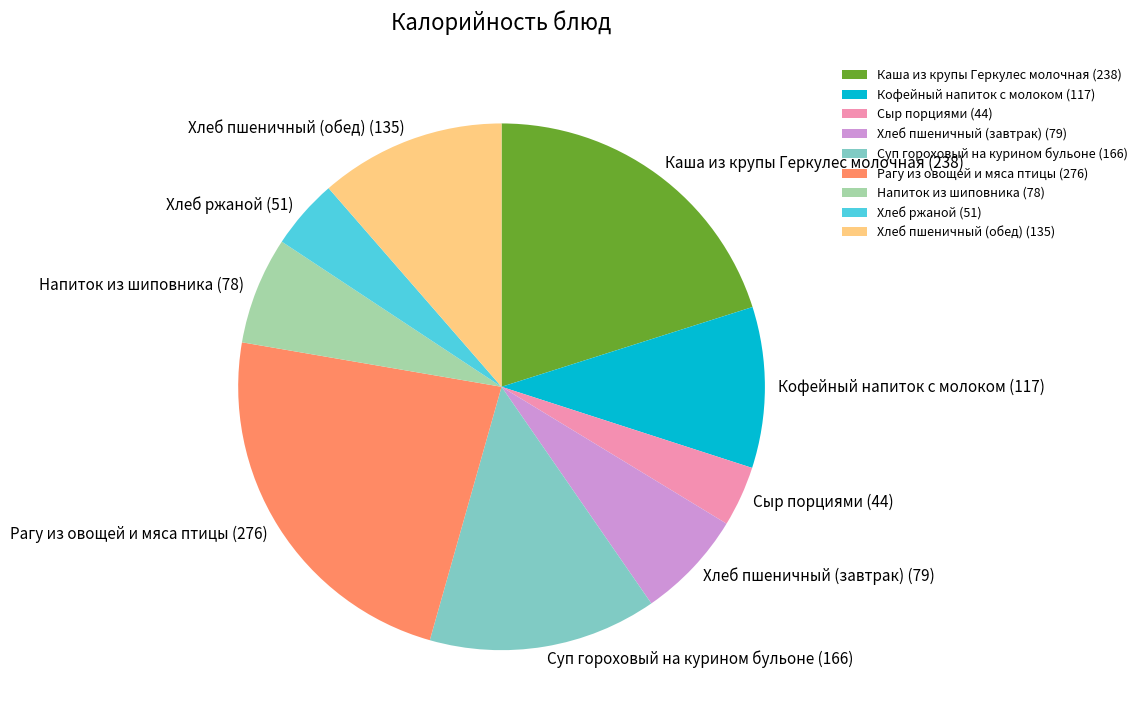

Is it true that Рагу из овощей и мяса птицы (276) is 17% of the pie?

False